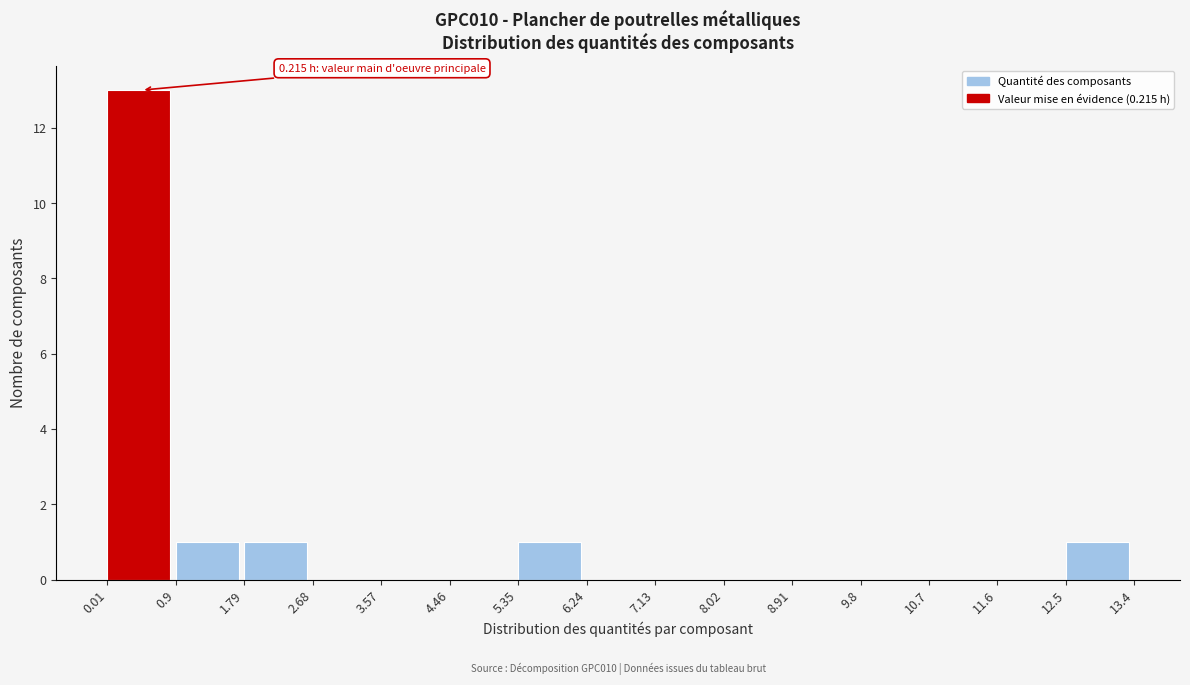

Over which range of the x-axis is the bar tallest?

0.01 to 0.9